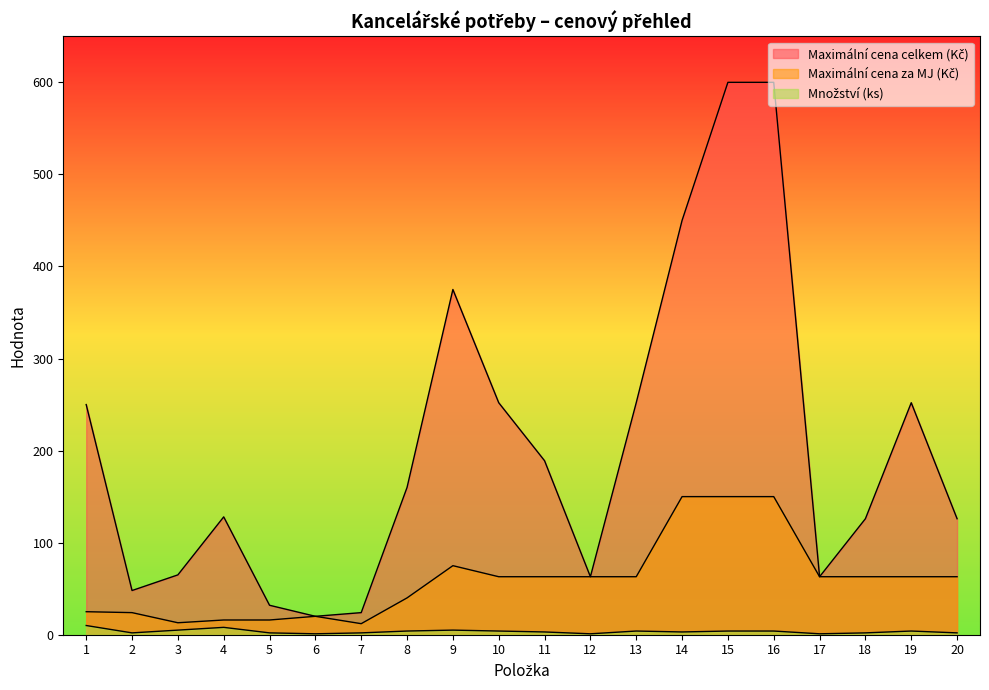

True or false: Maximální cena za MJ (Kč) and Množství (ks) cross at least once.

False